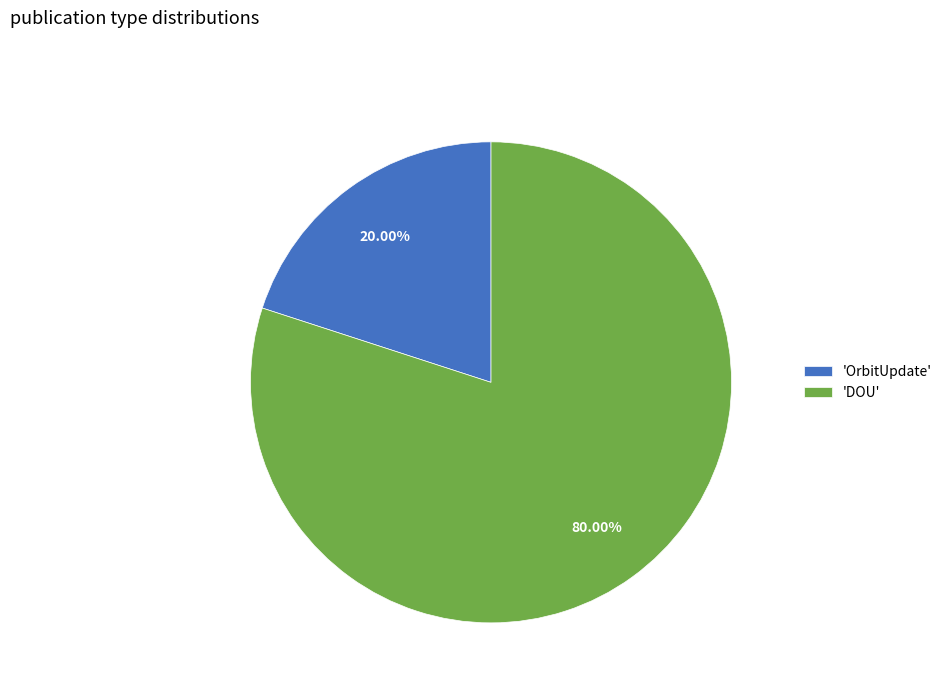

Which has a higher value, 'DOU' or 'OrbitUpdate'?

'DOU'